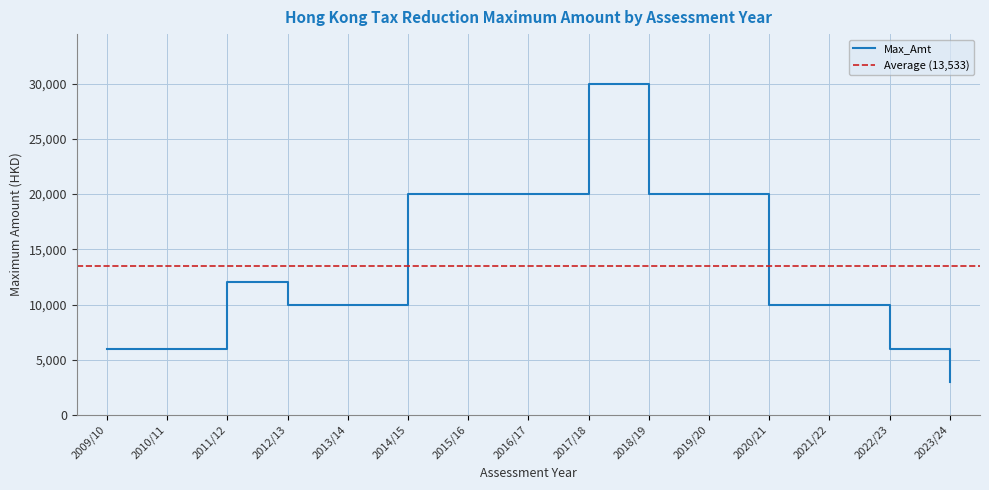

What is the minimum value for Max_Amt?

3000